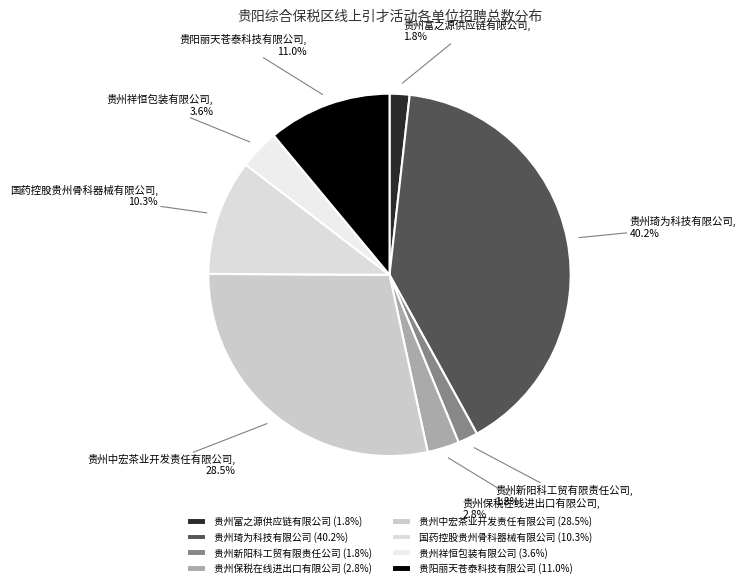

Is the sum of 贵阳丽天苍泰科技有限公司 and 国药控股贵州骨科器械有限公司 greater than half?

No